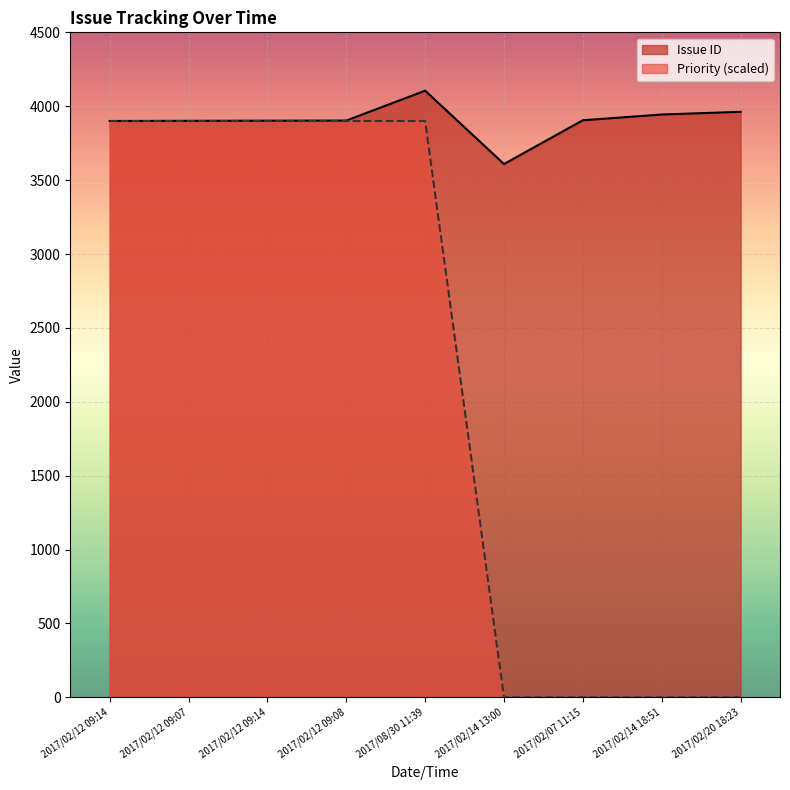

At which category does the chart reach its minimum across all series?

2017/02/14 13:00